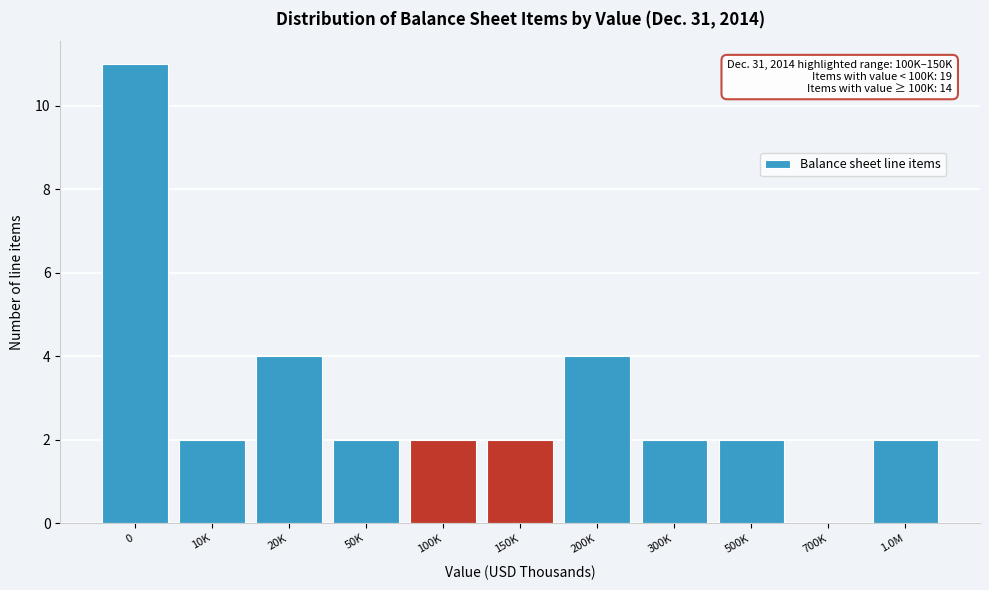

Reading left to right, what are all the values shown in this chart?

0=11	10K=2	20K=4	50K=2	100K=2	150K=2	200K=4	300K=2	500K=2	700K=0	1.0M=2